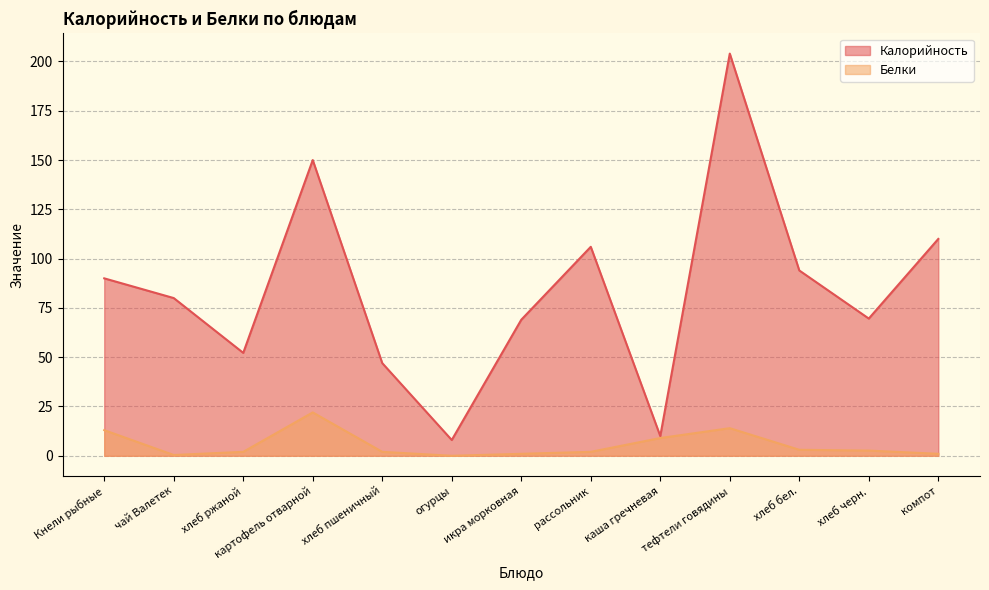

Where is Калорийность nearest to the value 106?

рассольник